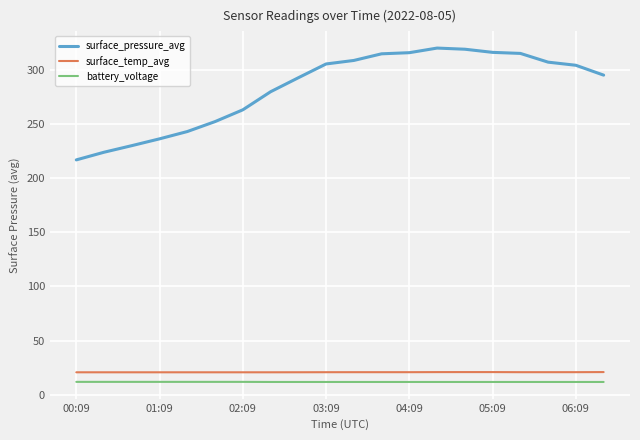

What is the maximum value shown in the chart?

320.0